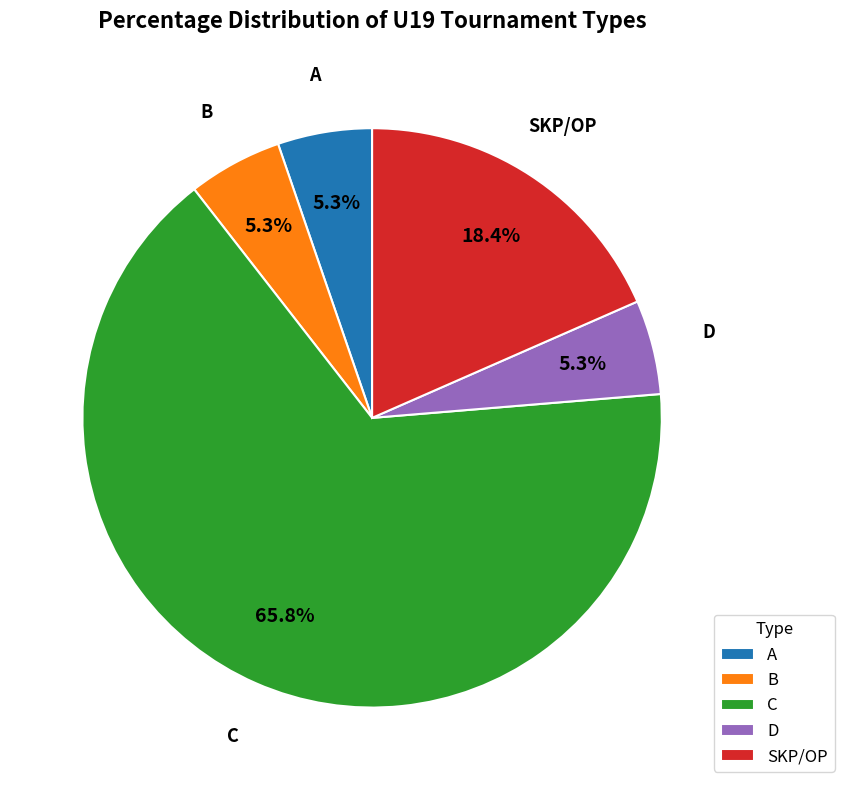

What is the largest slice in the pie chart?

C